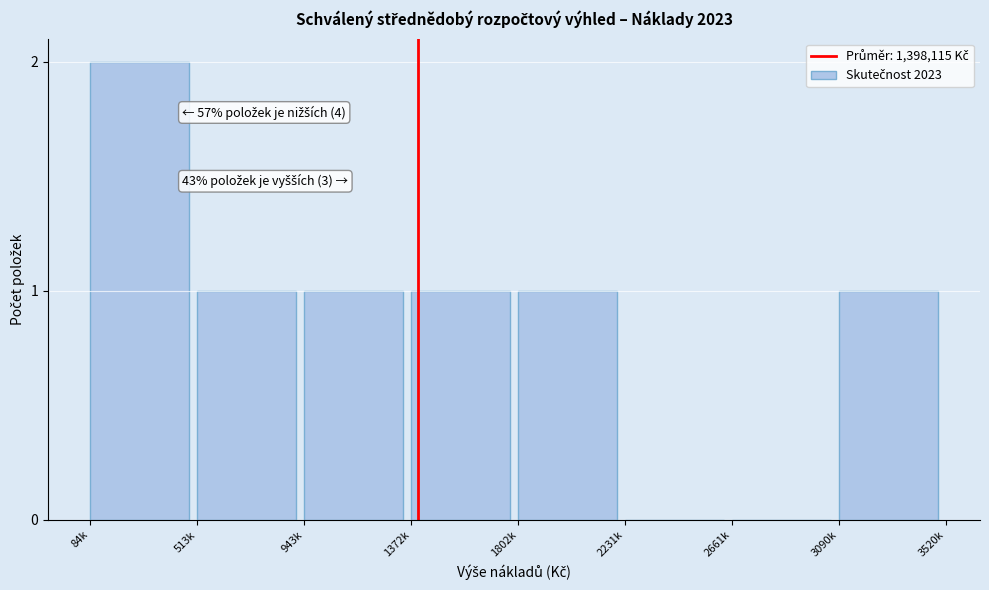

Reading left to right, transcribe all the data shown in this chart.

84k=2	513k=1	943k=1	1372k=1	1802k=1	2231k=0	2661k=0	3090k=1